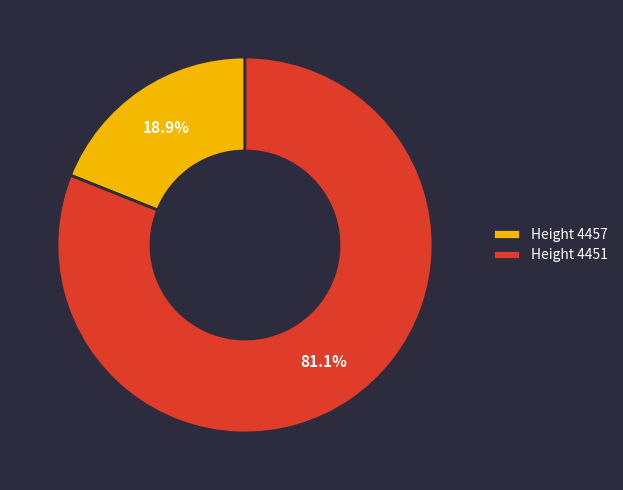

Rank the categories by value from highest to lowest.

Height 4451, Height 4457